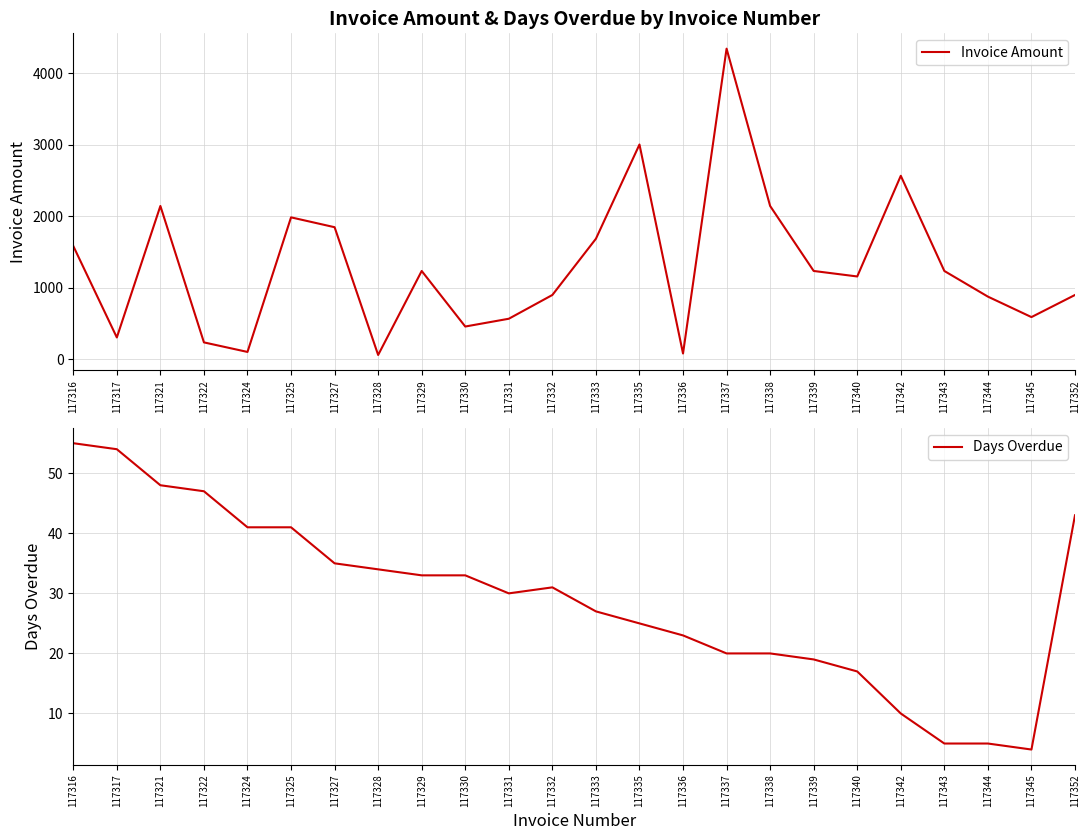

How many categories are shown in the chart?

24